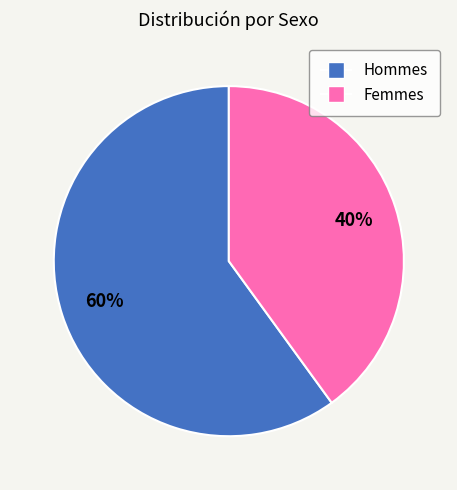

To the nearest percent, what is the difference between the largest and smallest slice percentages?

20%